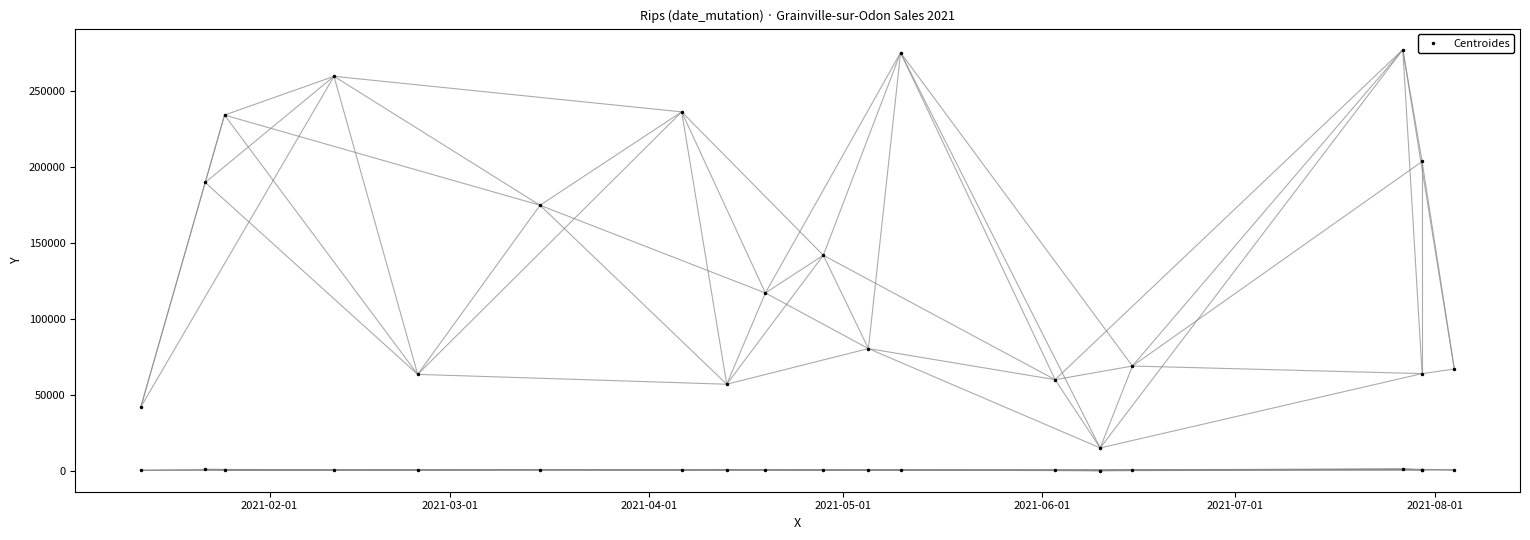

True or false: the data has more than 1 interior local peaks.

True